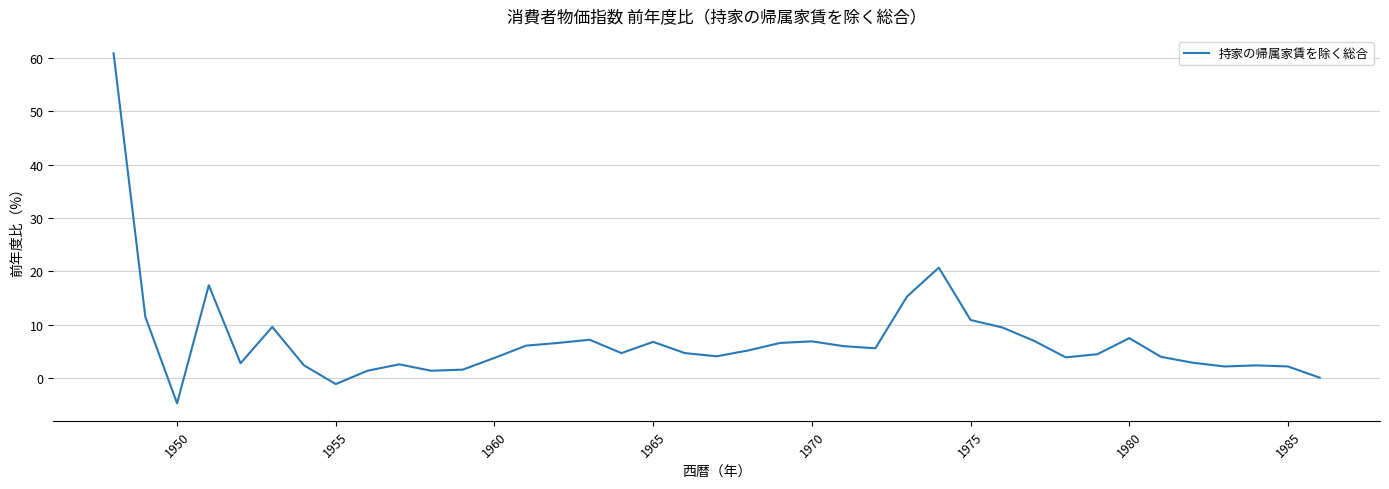

What is the maximum value shown in the chart?

60.8